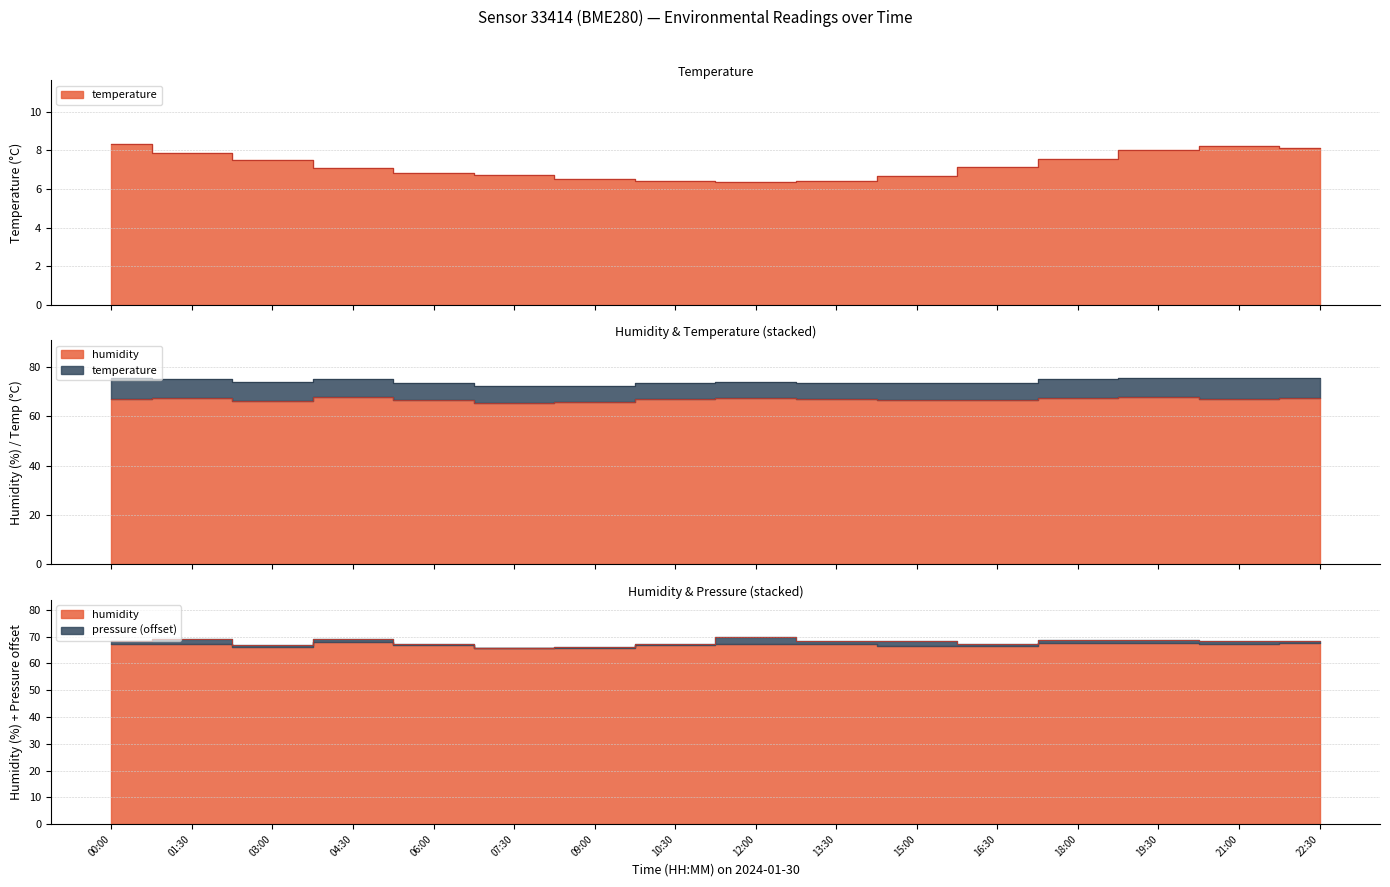

What is the maximum value for humidity?

67.9